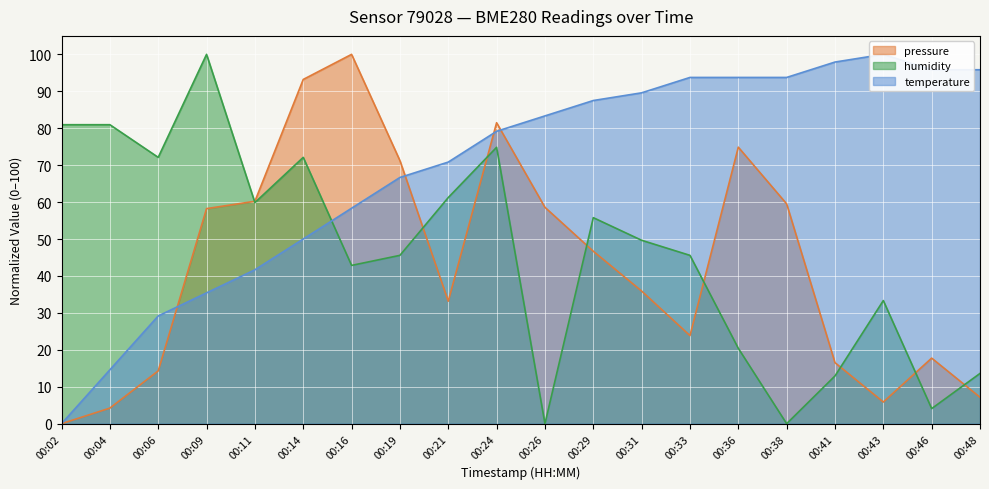

What is the difference between the pressure values at 00:36 and 00:11?

14.6